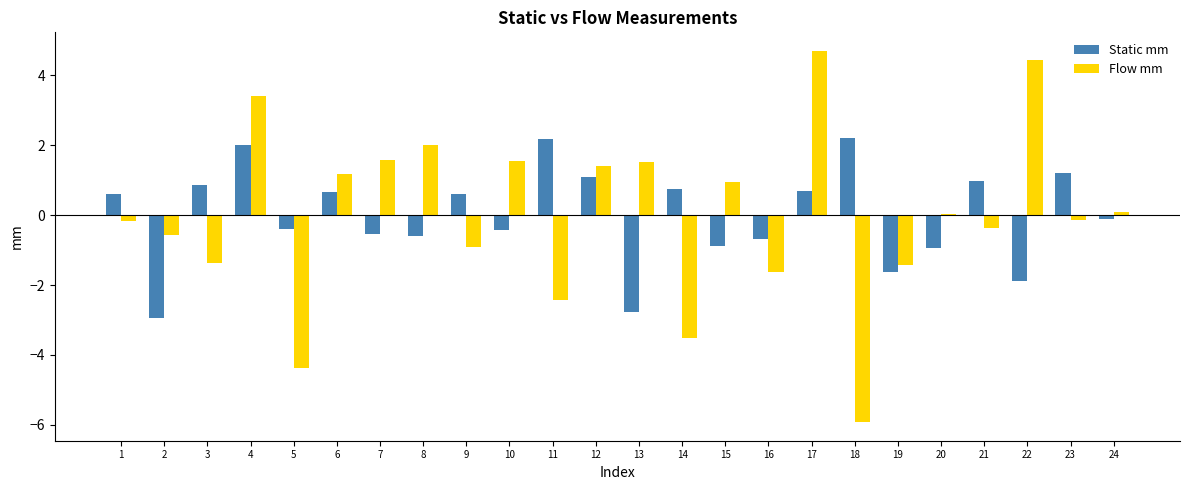

Between 8 and 13, which series saw the biggest shift?

Static mm